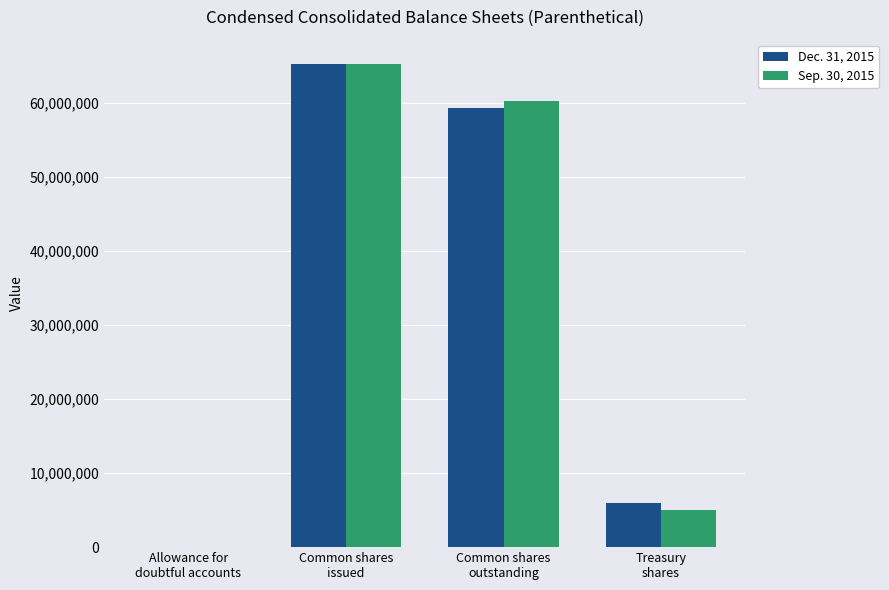

Which series changed the most between Allowance for
doubtful accounts and Common shares
issued?

Sep. 30, 2015